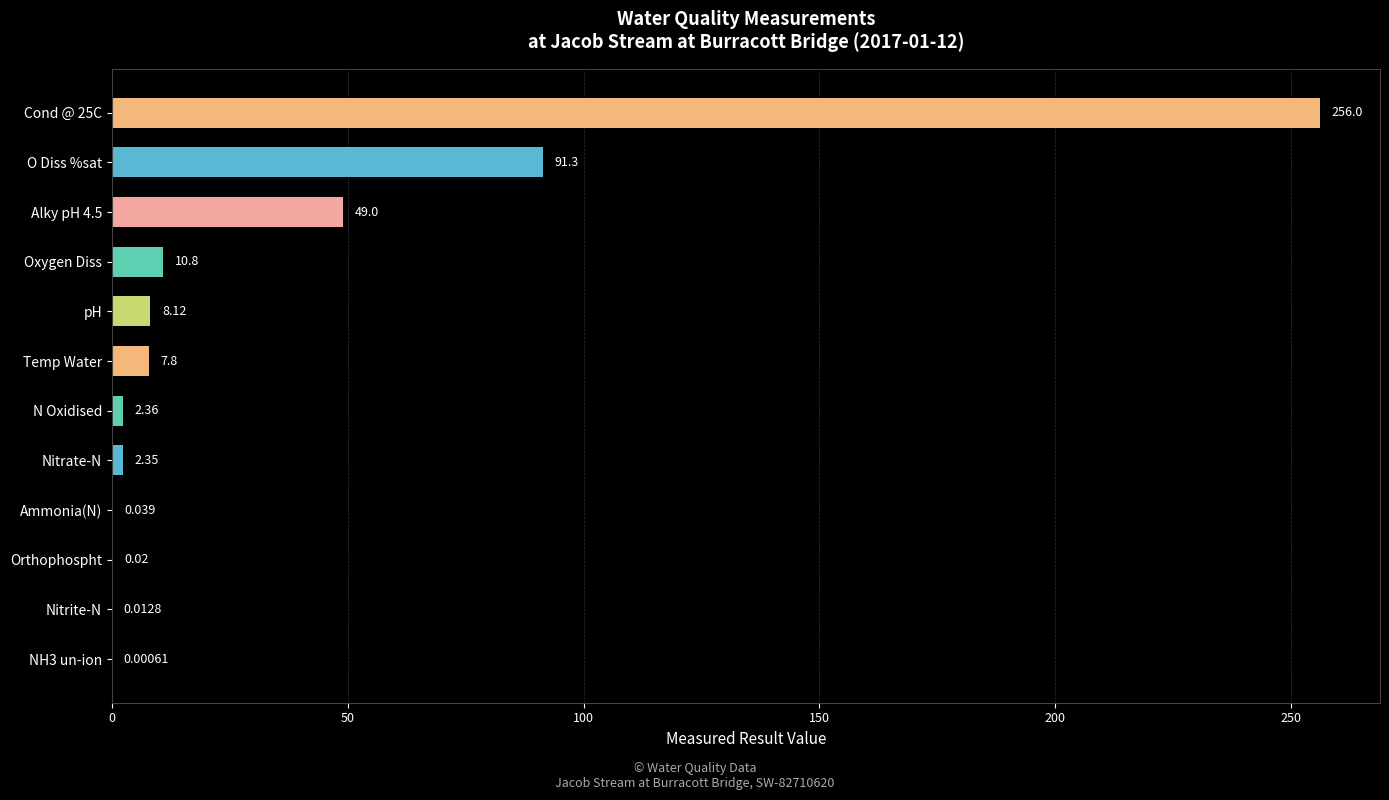

Which has a higher value, O Diss %sat or pH?

O Diss %sat